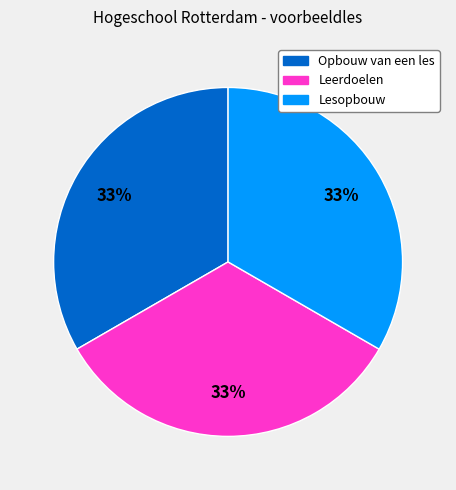

Combined, do Lesopbouw and Leerdoelen account for over 50%?

Yes